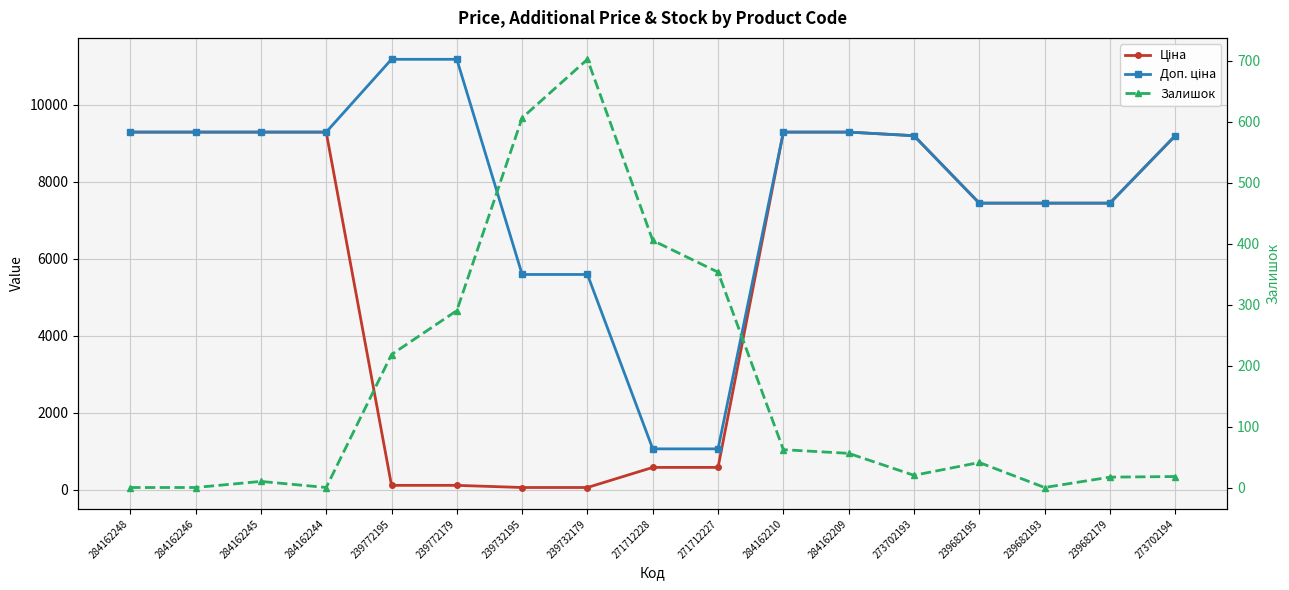

What is the average value of the Ціна series?

5762.4